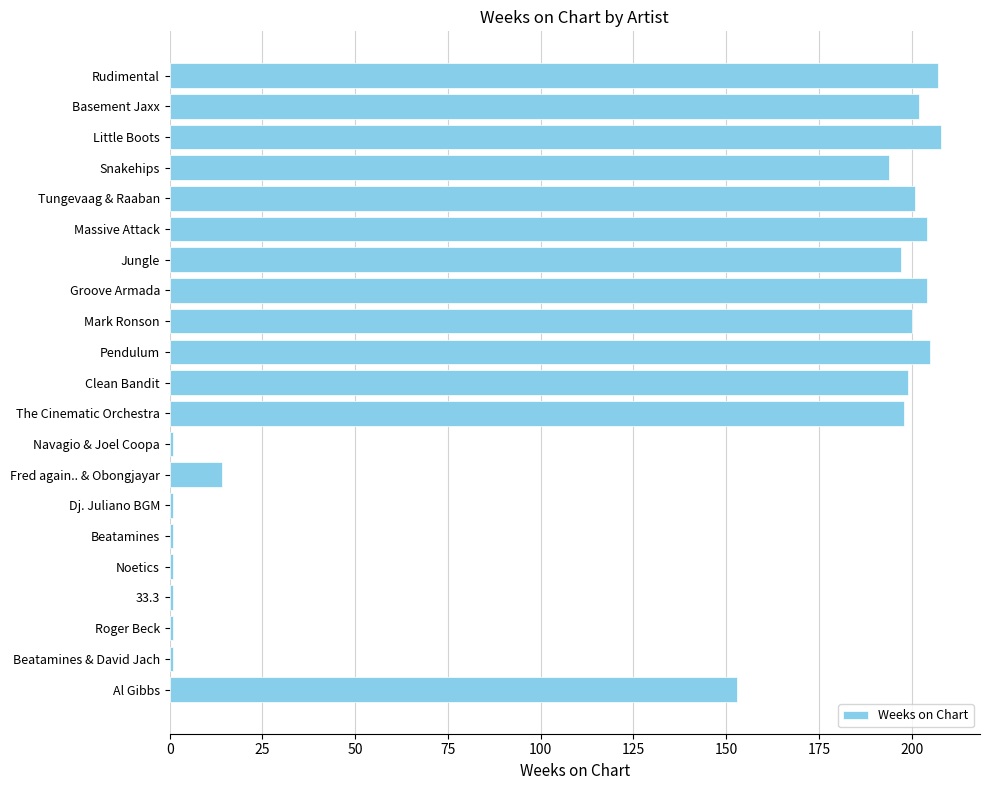

What is the difference between the maximum and minimum values?

207